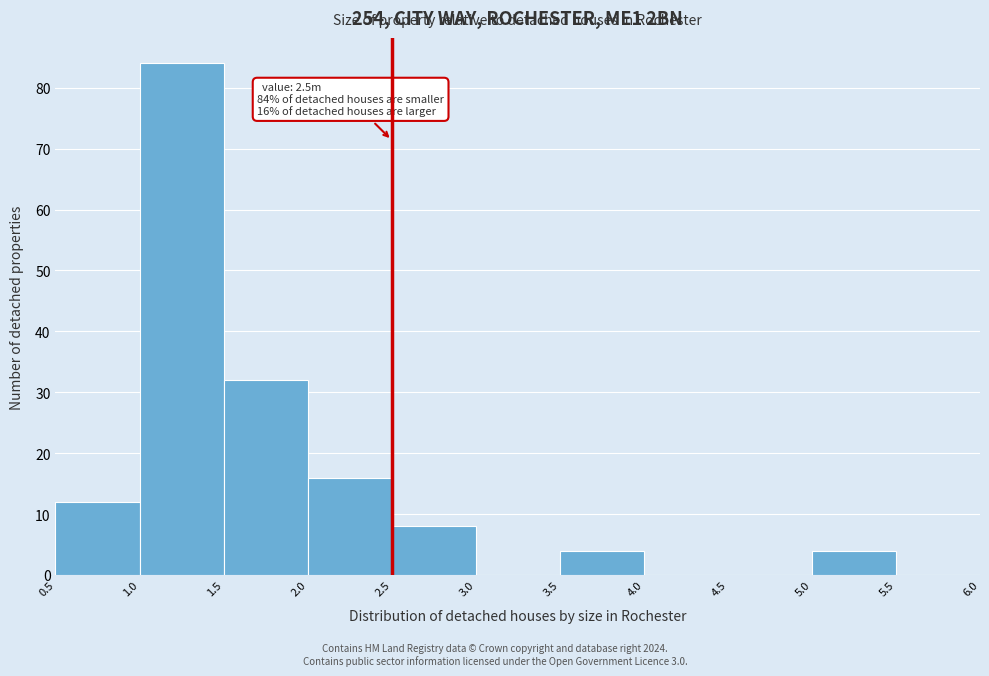

Over which range of the x-axis is the bar tallest?

1.0 to 1.5